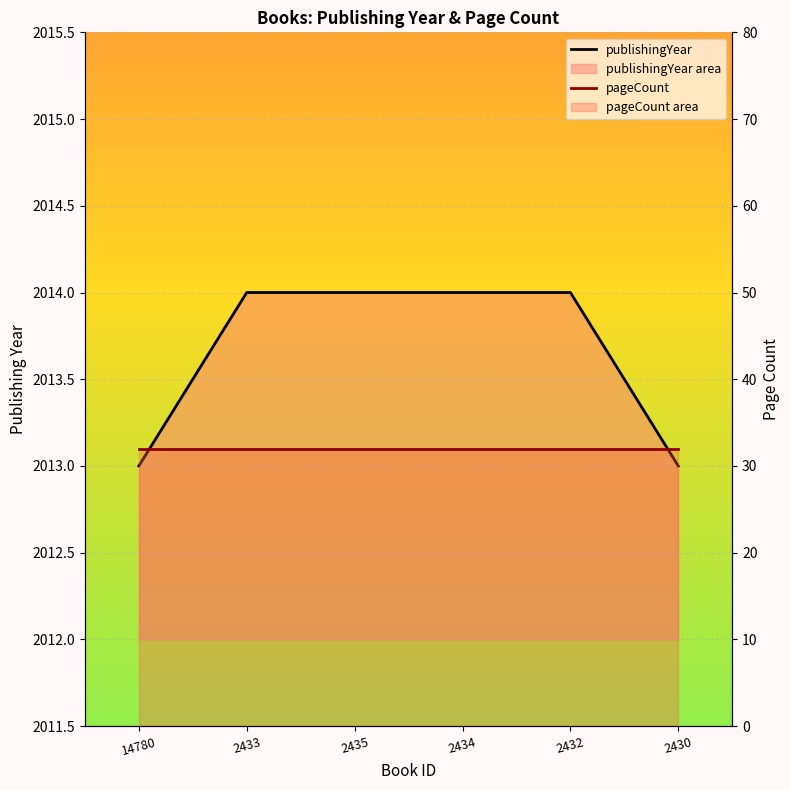

At which category is the sum across all series the highest?

2433